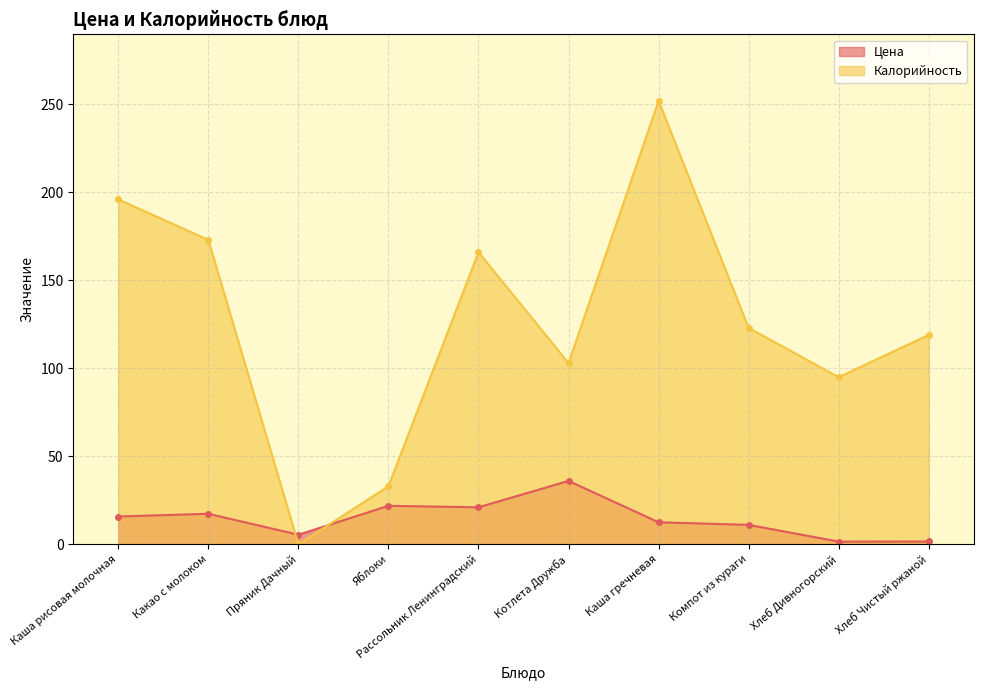

True or false: Калорийность and Цена cross at least once.

True